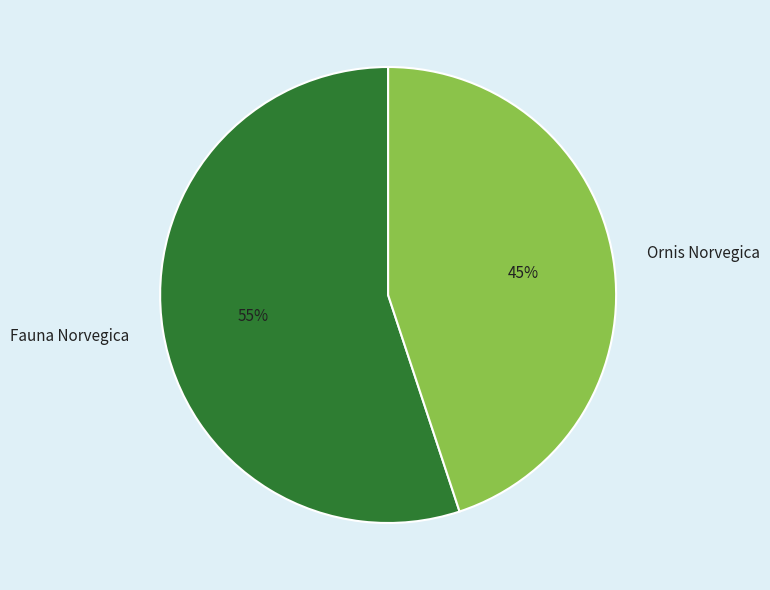

What is the smallest slice in the pie chart?

Ornis Norvegica